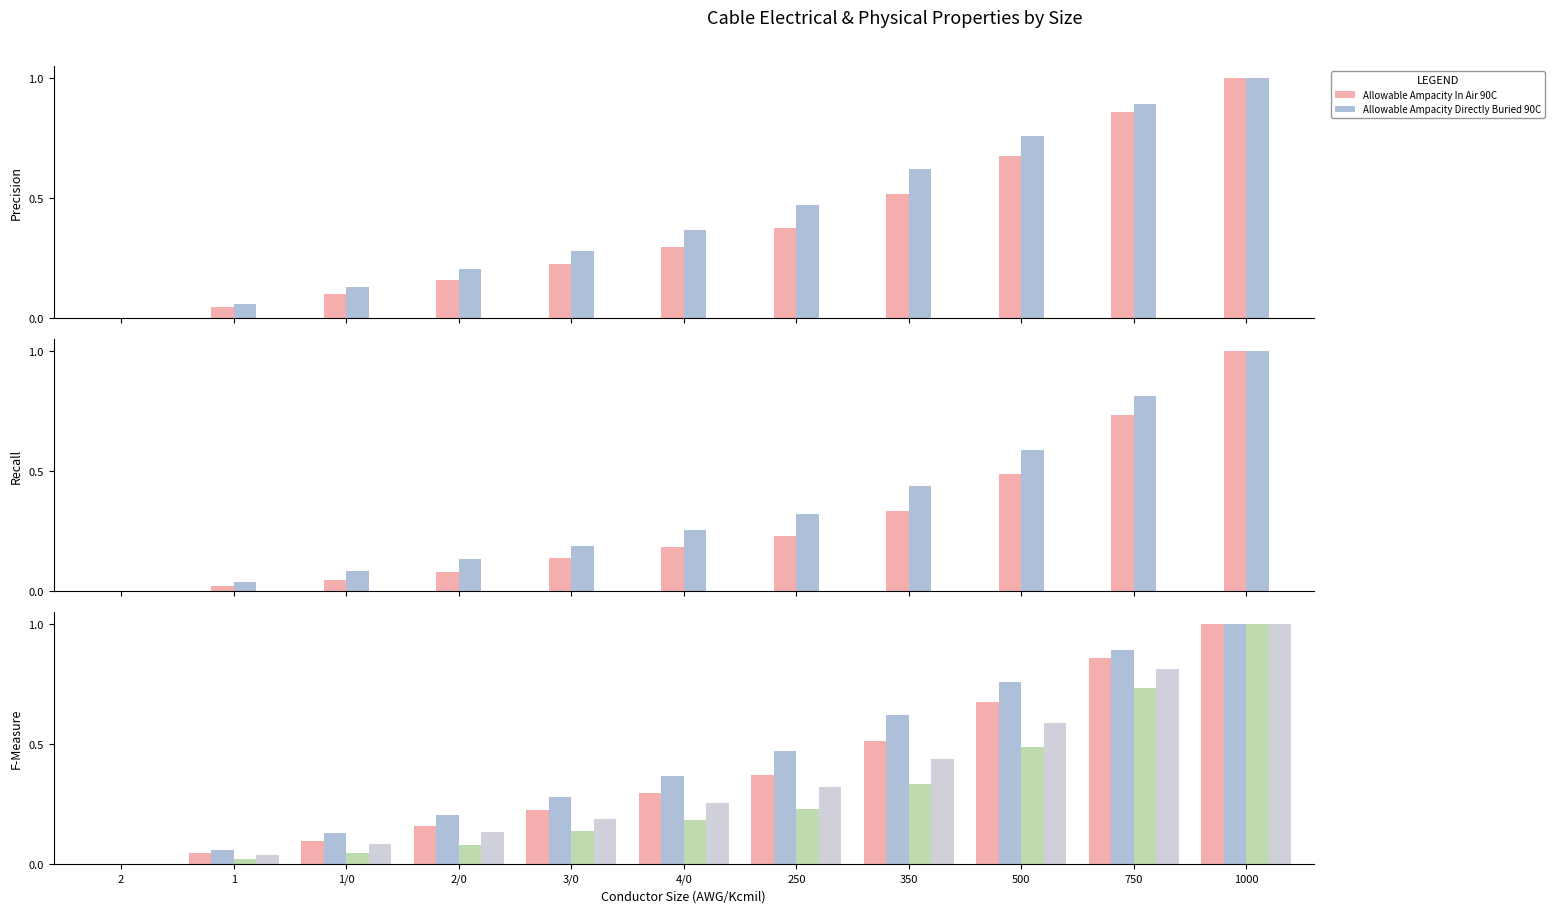

Which category has the lowest value across all series?

2